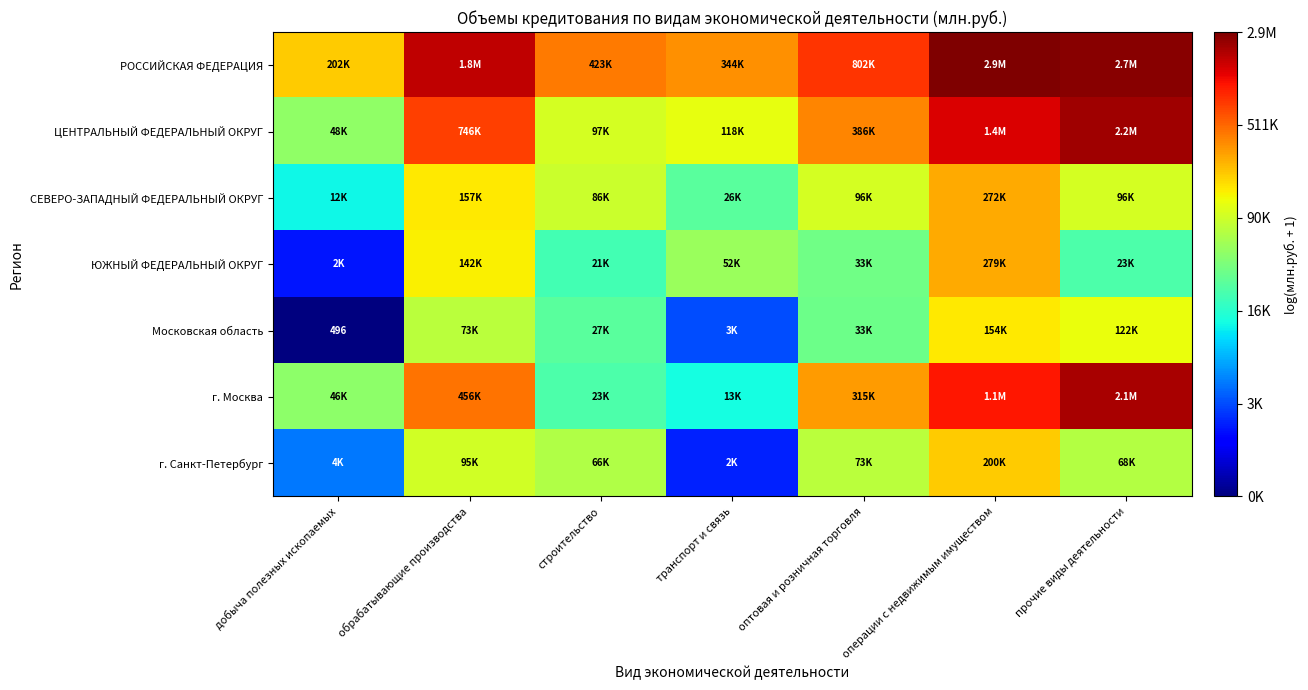

The г. Москва series shows 13.9 at операции с недвижимым имуществом. True or false?

True